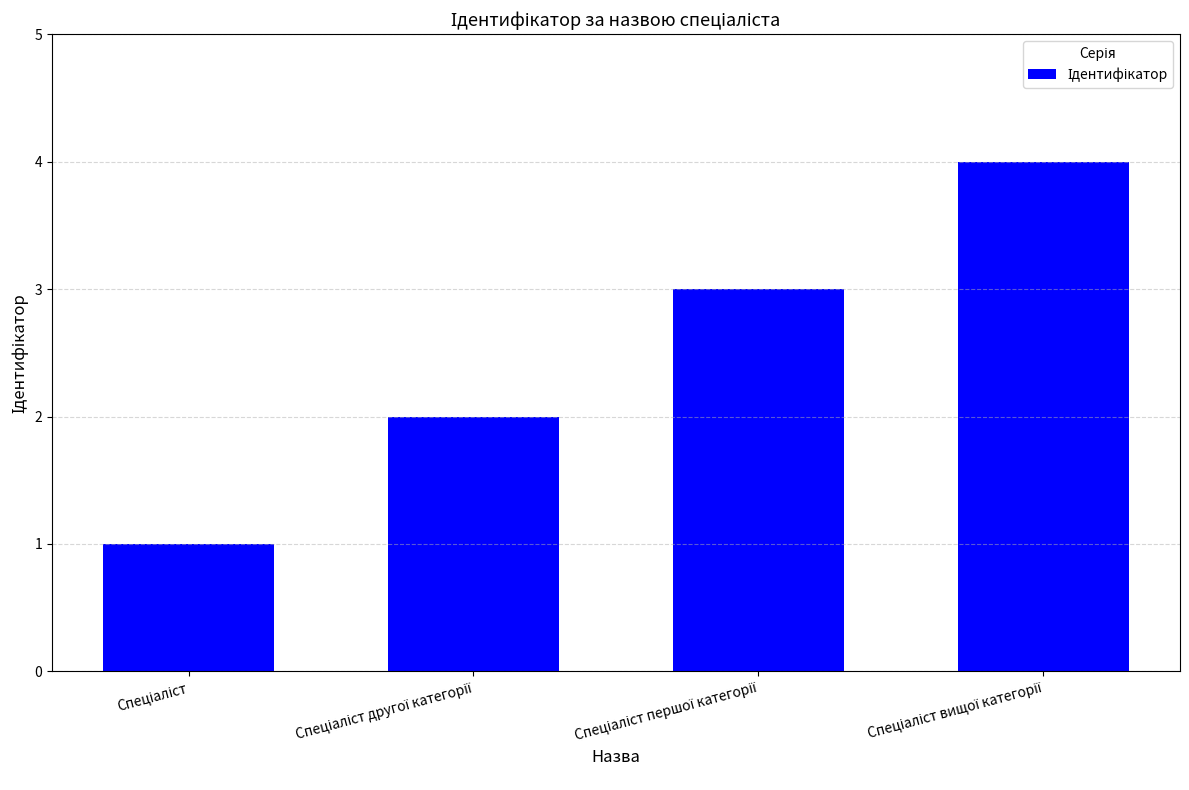

What is the value of the 3rd bar from the left?

3